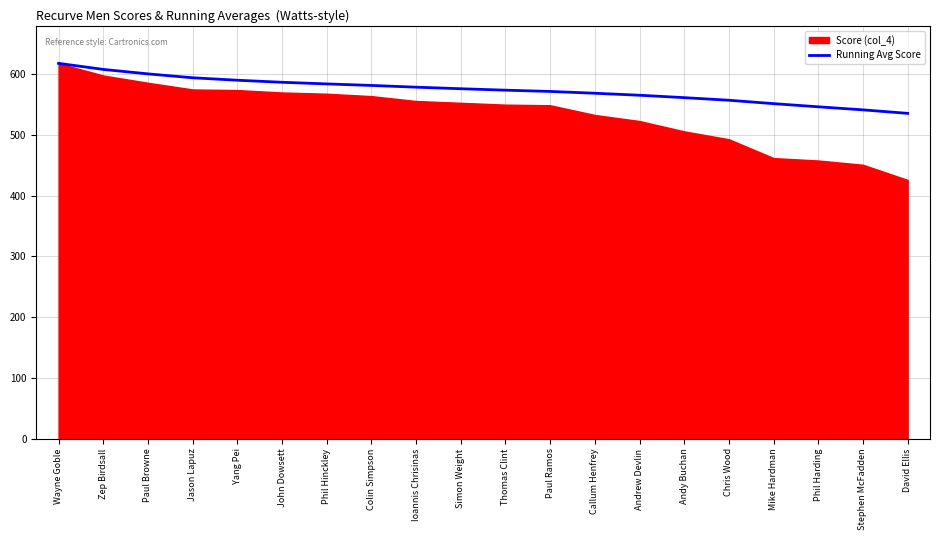

Does the chart have visible grid lines?

Yes